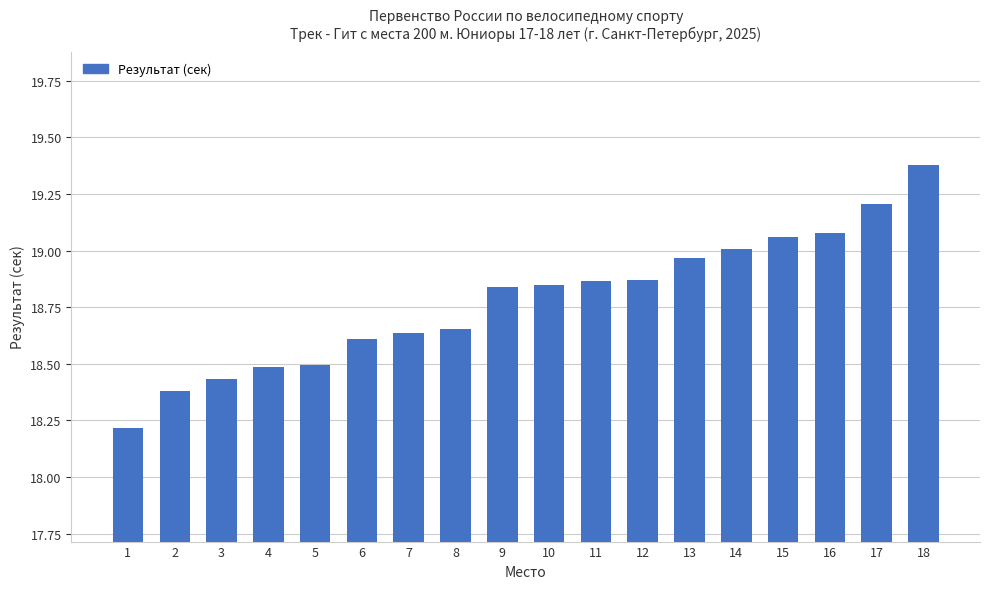

What is the value of the 5th bar from the left?

18.5